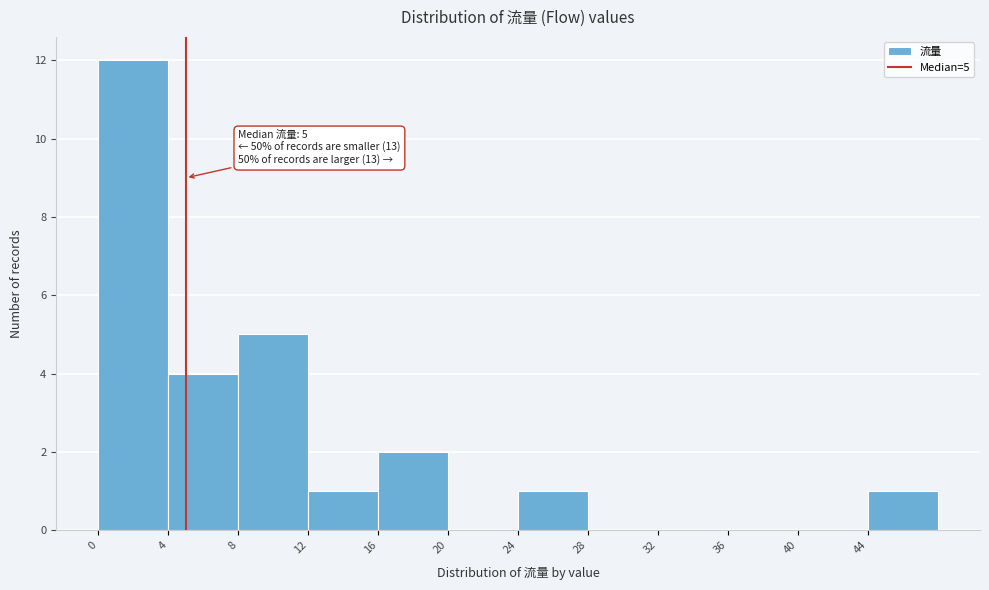

Which range on the x-axis has the tallest bar?

0 to 4